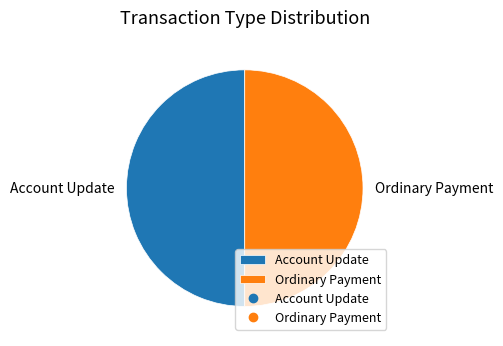

True or false: Ordinary Payment accounts for 40% of the total.

False